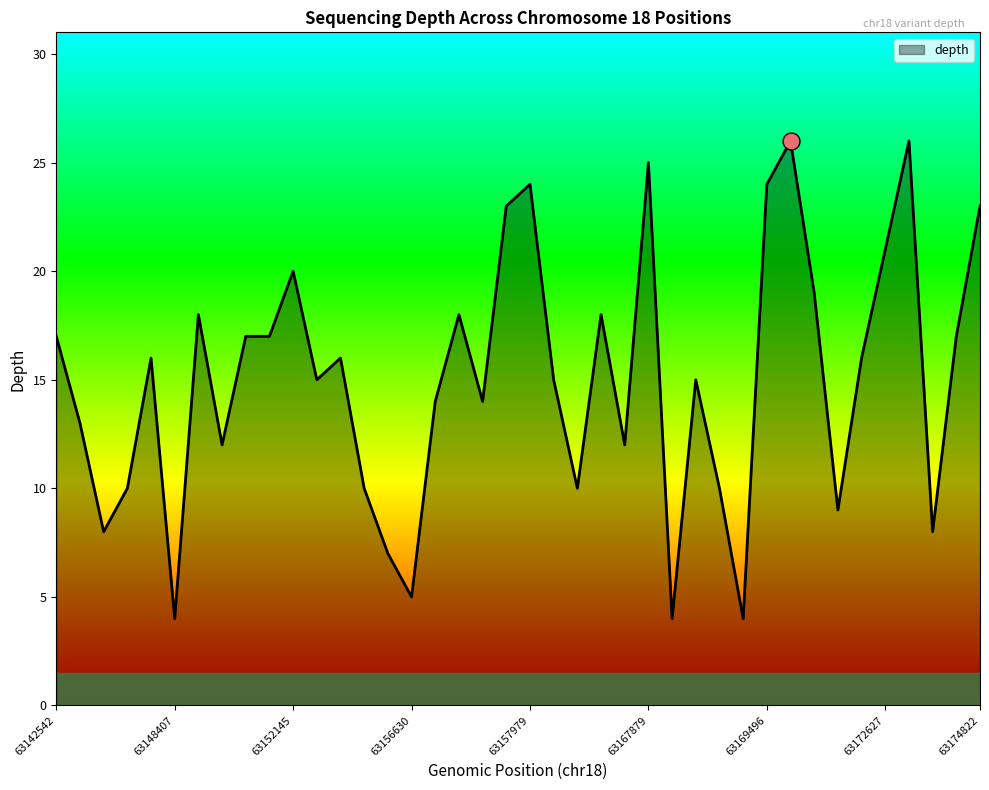

What is the difference between the maximum and minimum values?

22